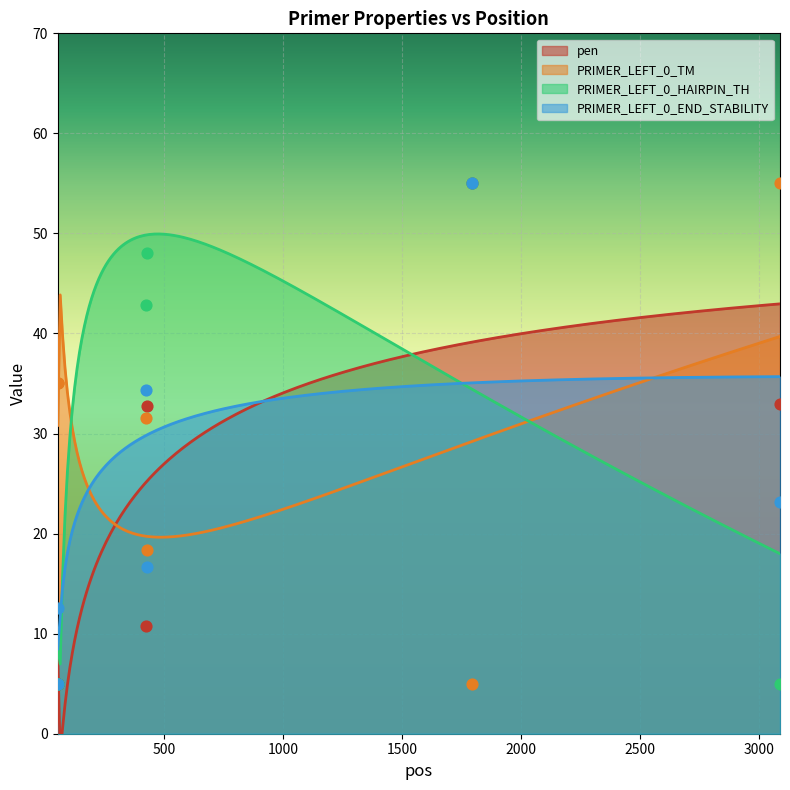

Which series has the largest total across all categories?

PRIMER_LEFT_0_TM